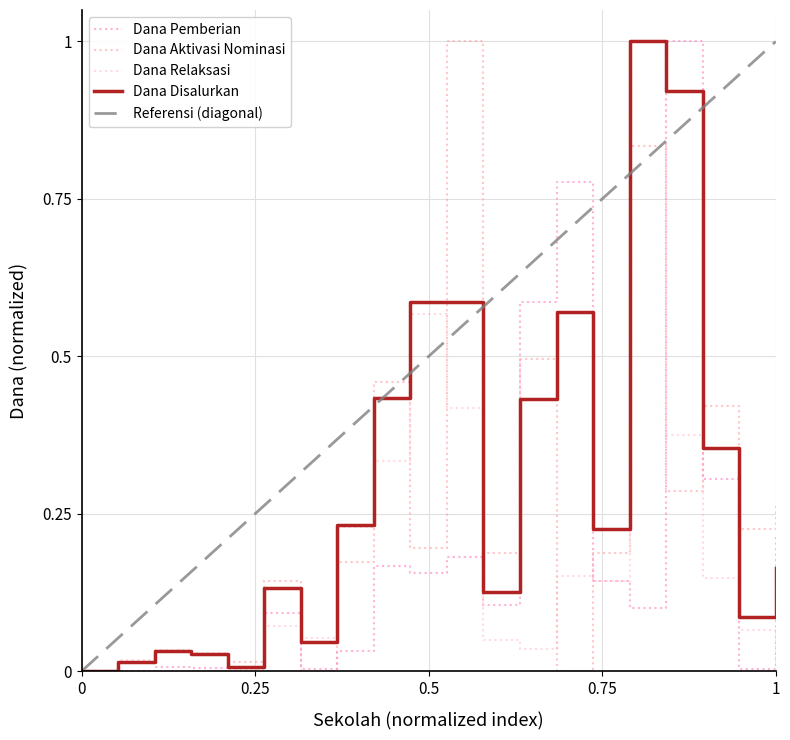

What is the maximum value for Dana Pemberian?

1.0